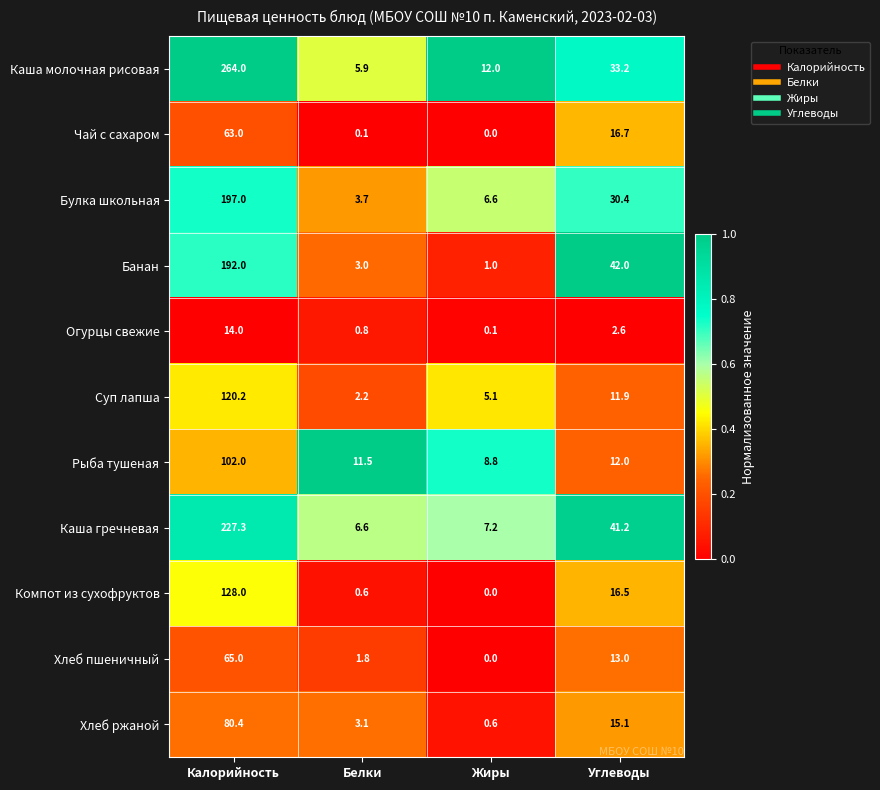

At which category is the sum across all series the highest?

Калорийность